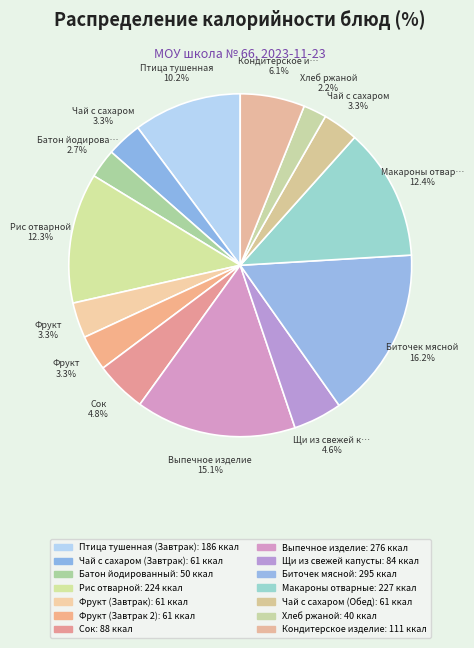

How many slices are in this pie chart?

14